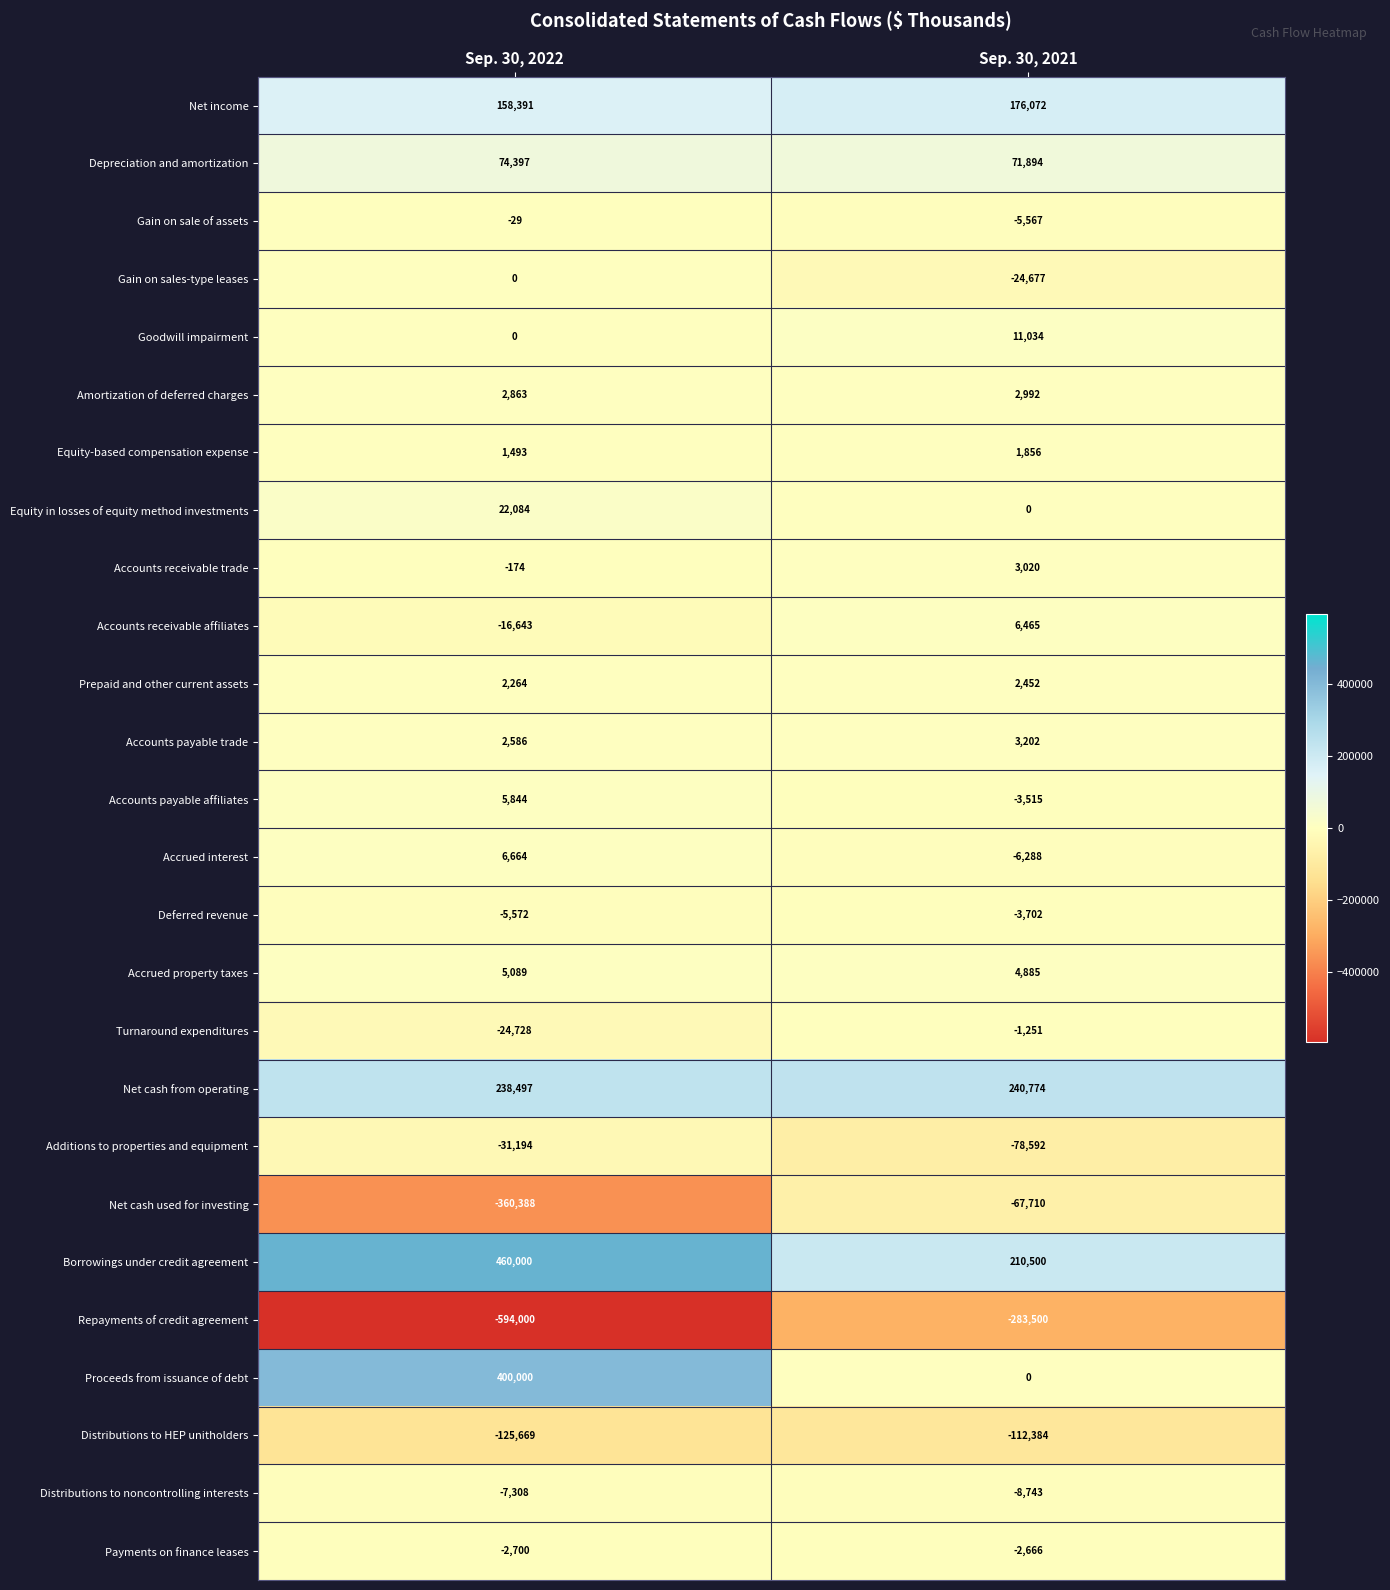

At which category is the sum across all series the highest?

Sep. 30, 2022